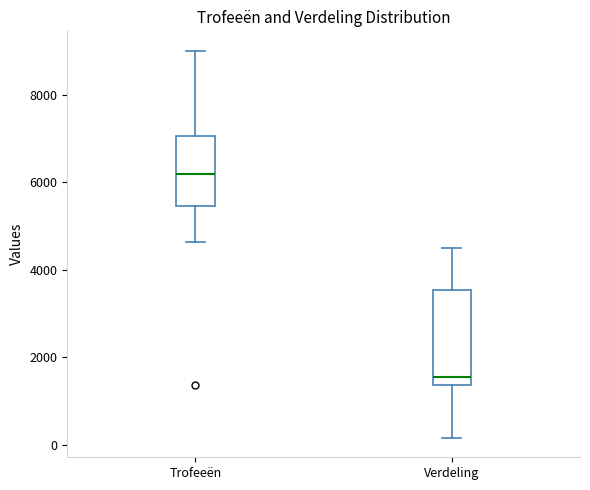

Which box is the tallest, from its lower edge to its upper edge?

Verdeling